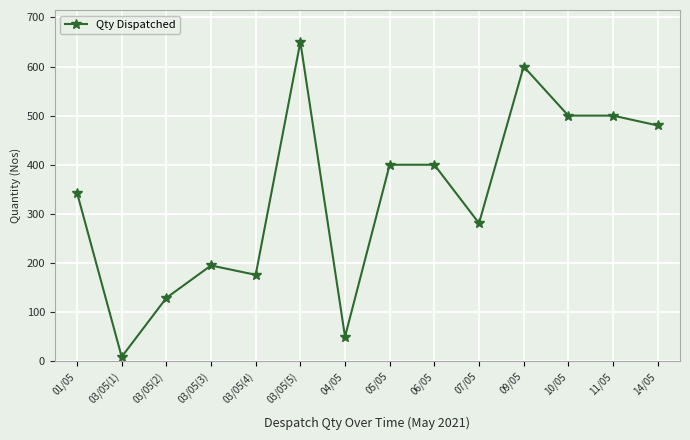

Reading right to left, transcribe all the data shown in this chart.

14/05=480	11/05=500	10/05=500	09/05=600	07/05=281	06/05=400	05/05=400	04/05=50	03/05(5)=650	03/05(4)=176	03/05(3)=195	03/05(2)=129	03/05(1)=9	01/05=343